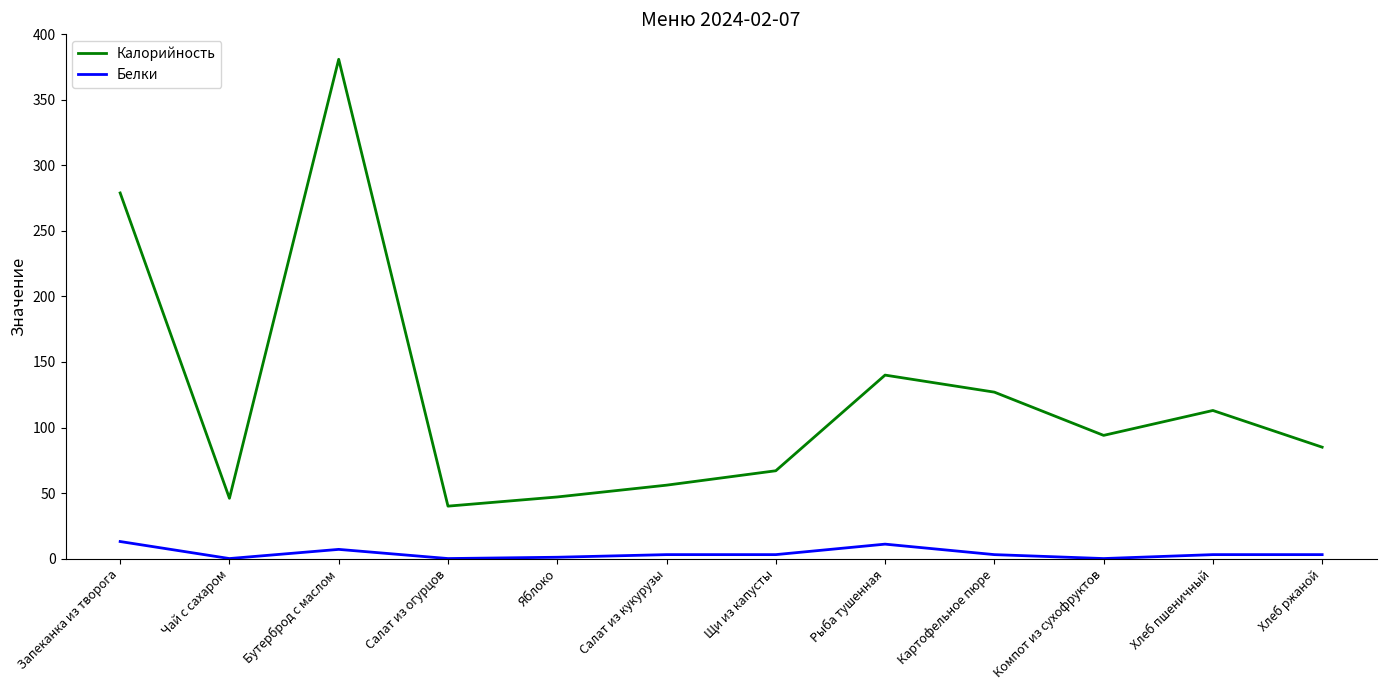

True or false: Белки and Калорийность cross at least once.

False